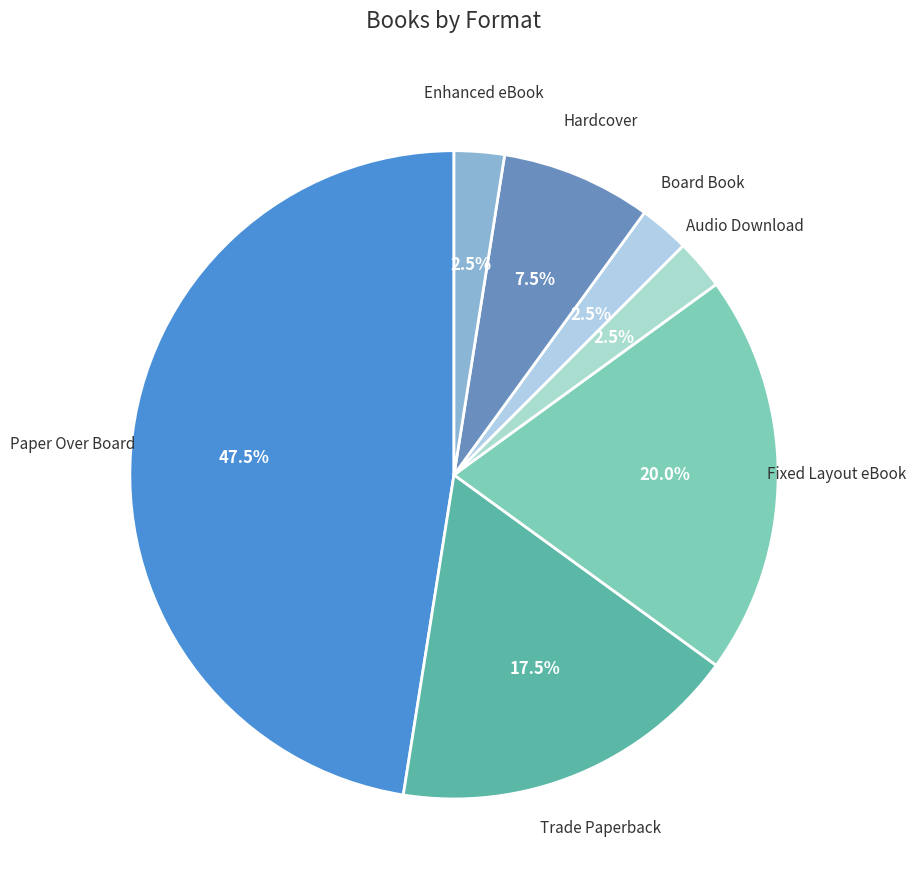

Which category has the biggest portion of the pie?

Paper Over Board